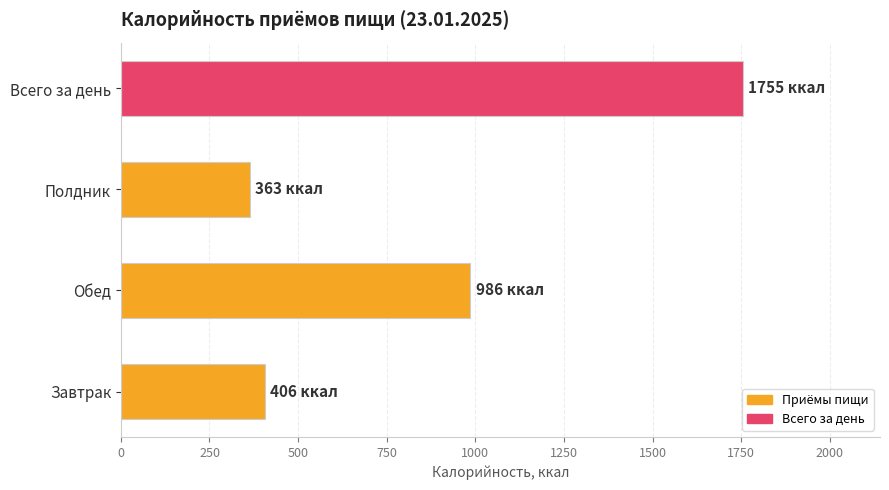

At which category does the chart reach its peak across all series?

Всего за день